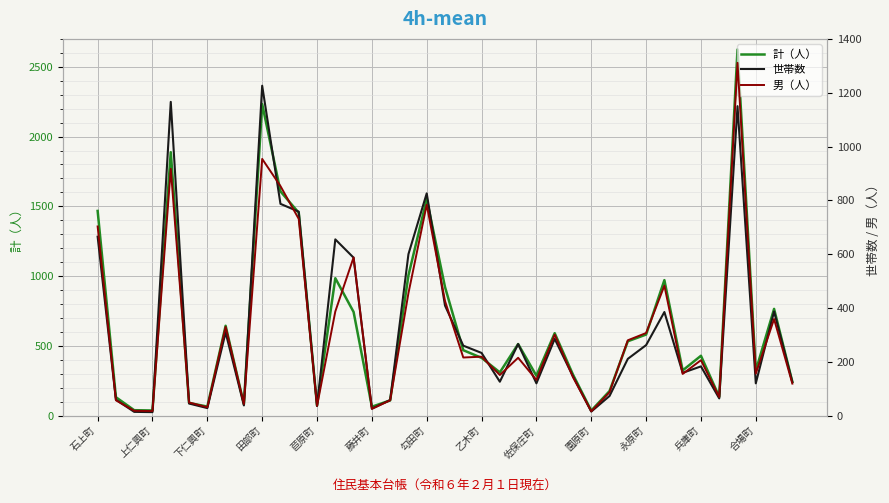

How many interior local valleys does the 世帯数 series have?

11